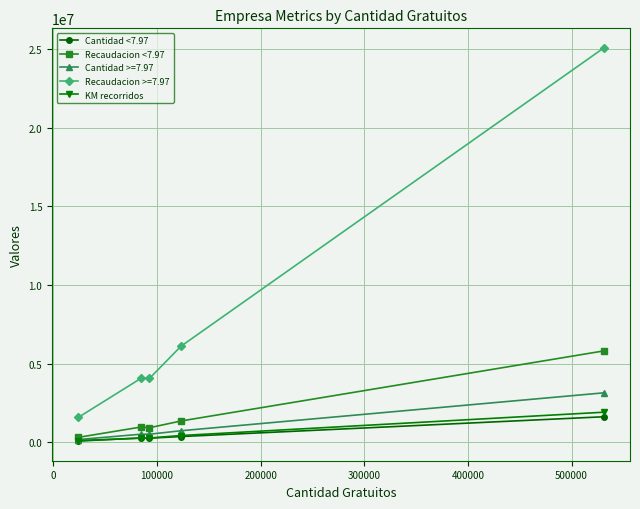

Which series has the widest spread of values?

Recaudacion >=7.97